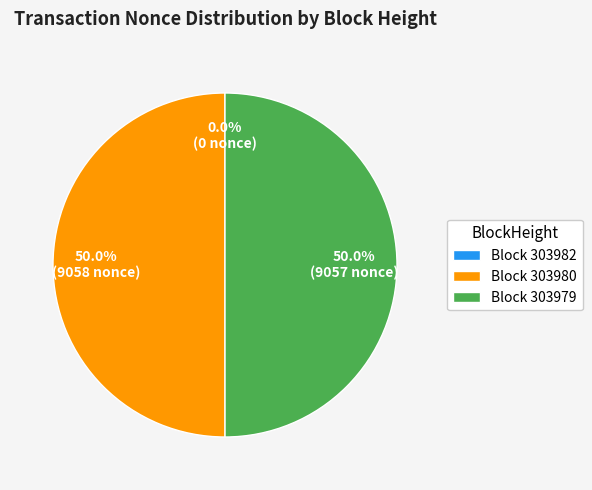

Combined, what portion of the pie is Block 303980 and Block 303979?

100.0%